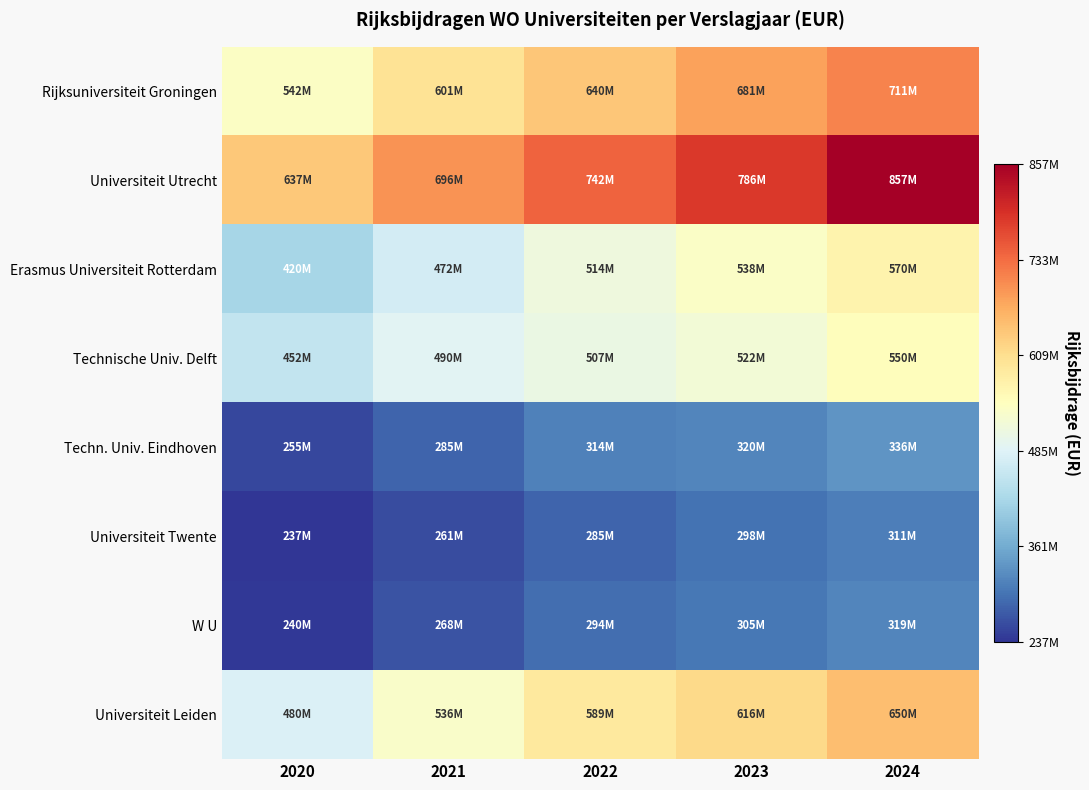

How many data points does each series have?

5